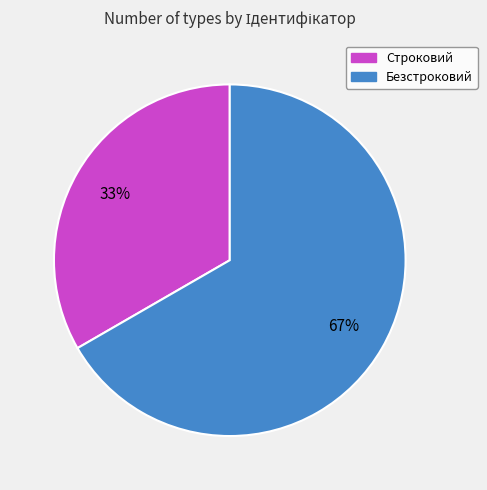

Which category accounts for the majority?

Безстроковий